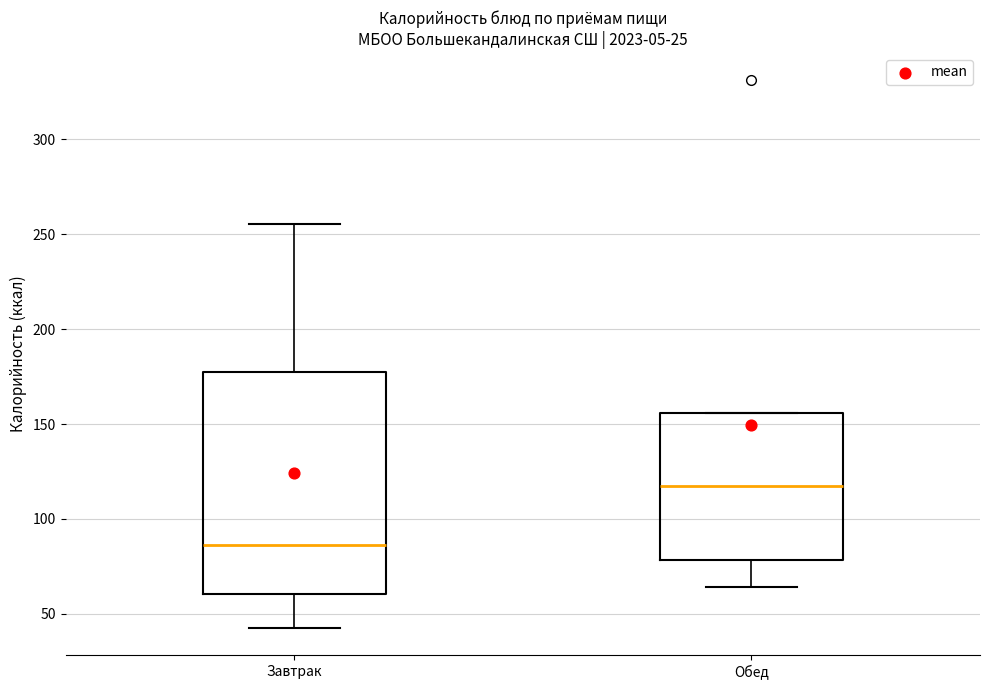

Where is the upper edge of the box for Завтрак on the y-axis? The values are not printed on the chart, so give them approximately, as read against the axis.

180